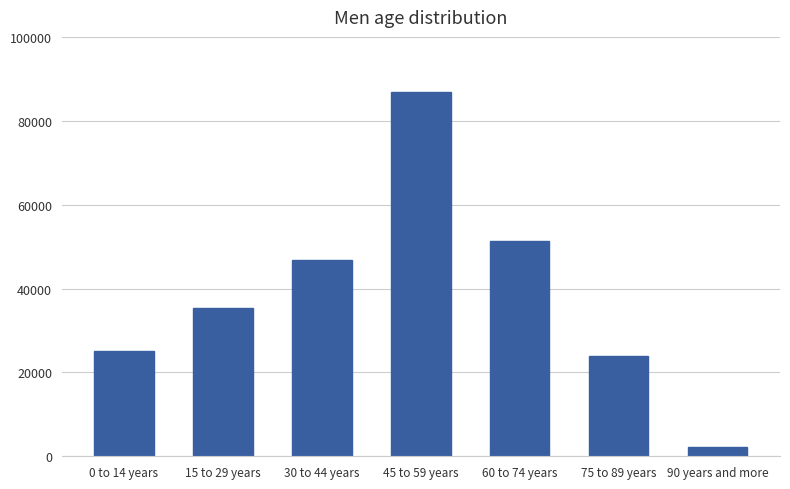

The chart shows a value of 87012 at 45 to 59 years. True or false?

True